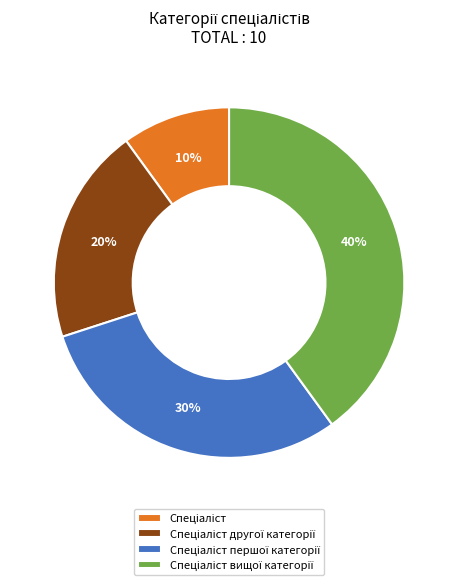

To the nearest percent, what is the average slice percentage?

25%